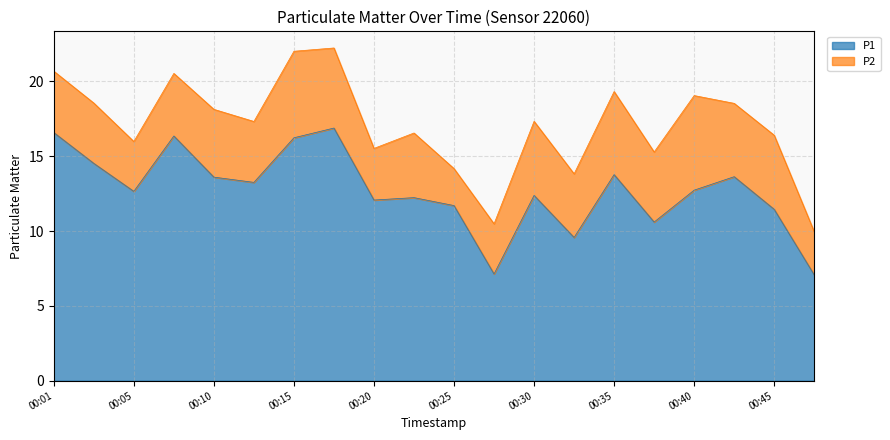

Reading left to right, what are all the values shown in this chart?

00:01=16.6	00:03=14.5	00:05=12.7	00:08=16.4	00:10=13.6	00:13=13.2	00:15=16.2	00:18=16.9	00:20=12.1	00:23=12.2	00:25=11.7	00:27=7.1	00:30=12.4	00:32=9.6	00:35=13.8	00:37=10.6	00:40=12.7	00:42=13.6	00:45=11.4	00:47=7.1